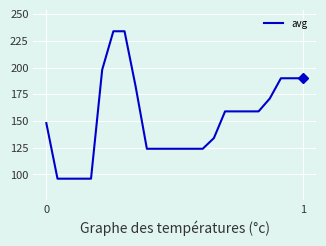

What is the smallest value displayed?

96